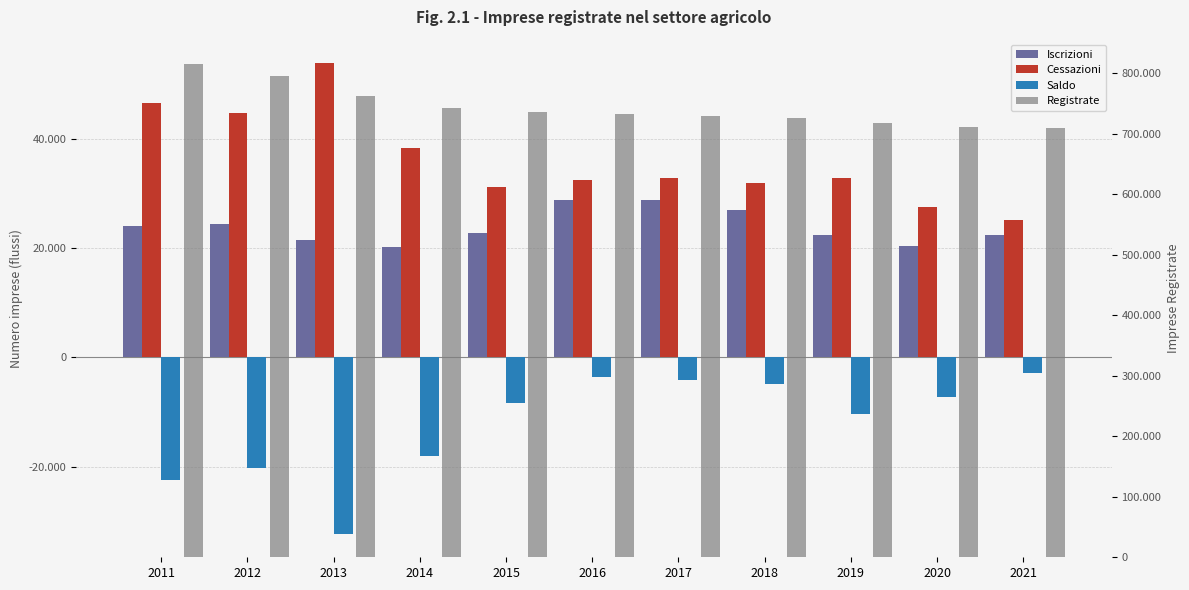

What is the greatest value displayed?

814576